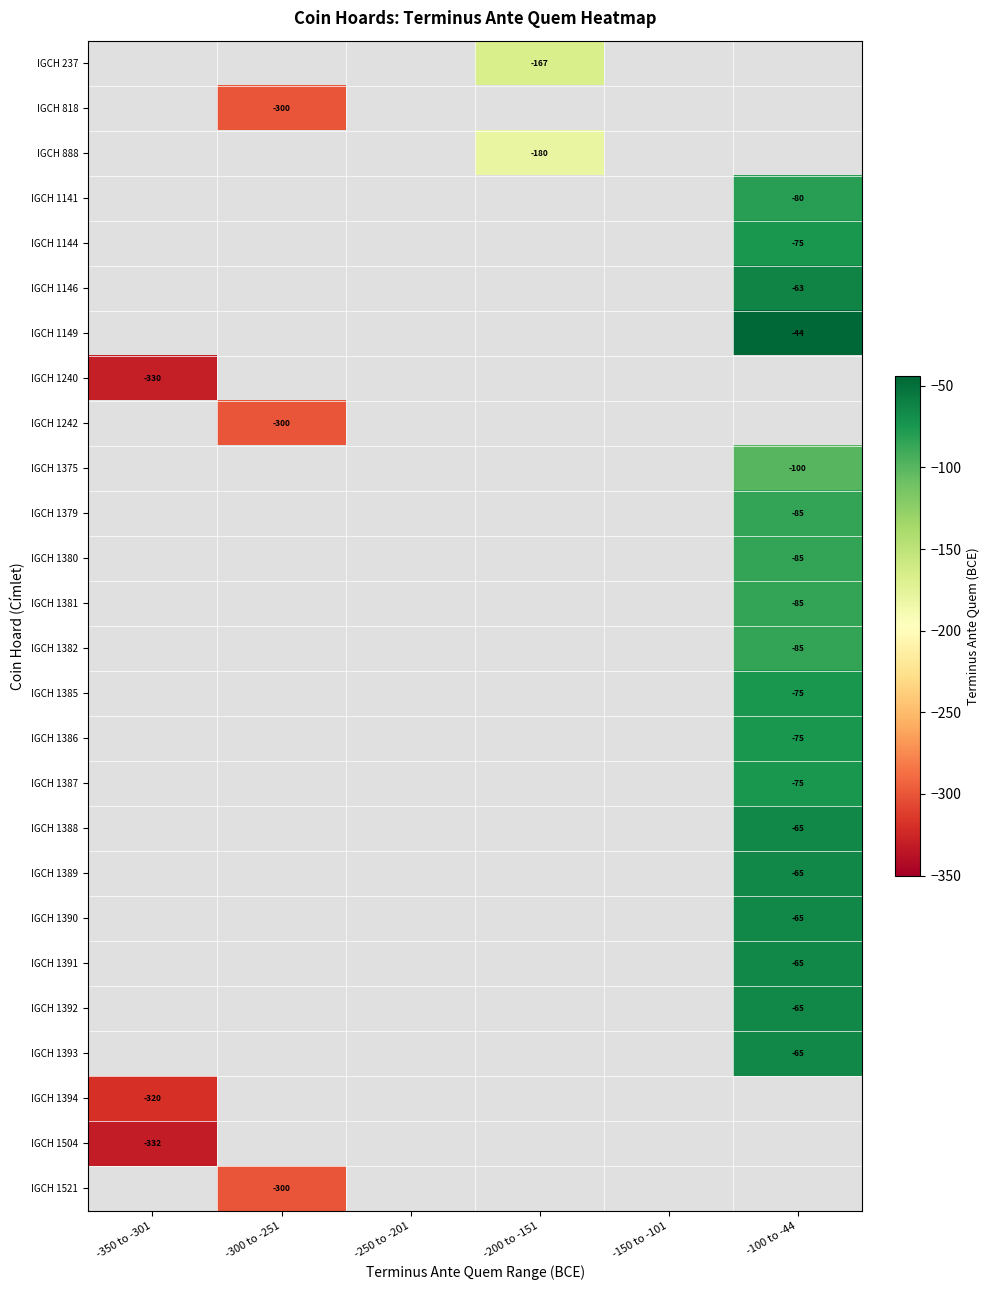

At which category does the chart reach its peak across all series?

-100 to -44